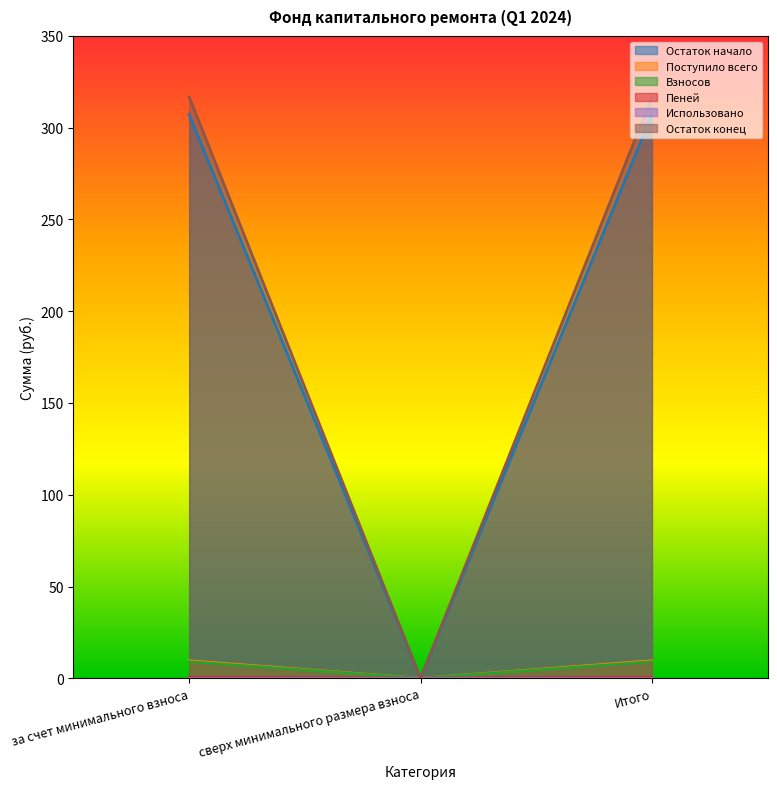

Which category has the highest value in the Остаток начало series?

за счет минимального взноса